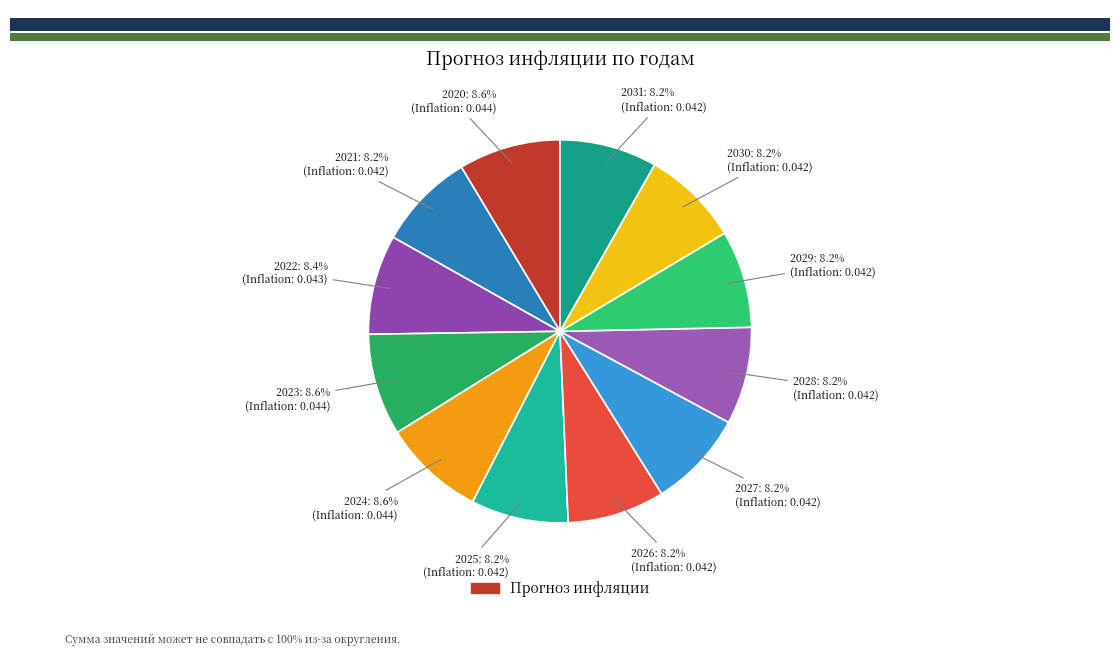

Is there a majority slice in this chart?

No